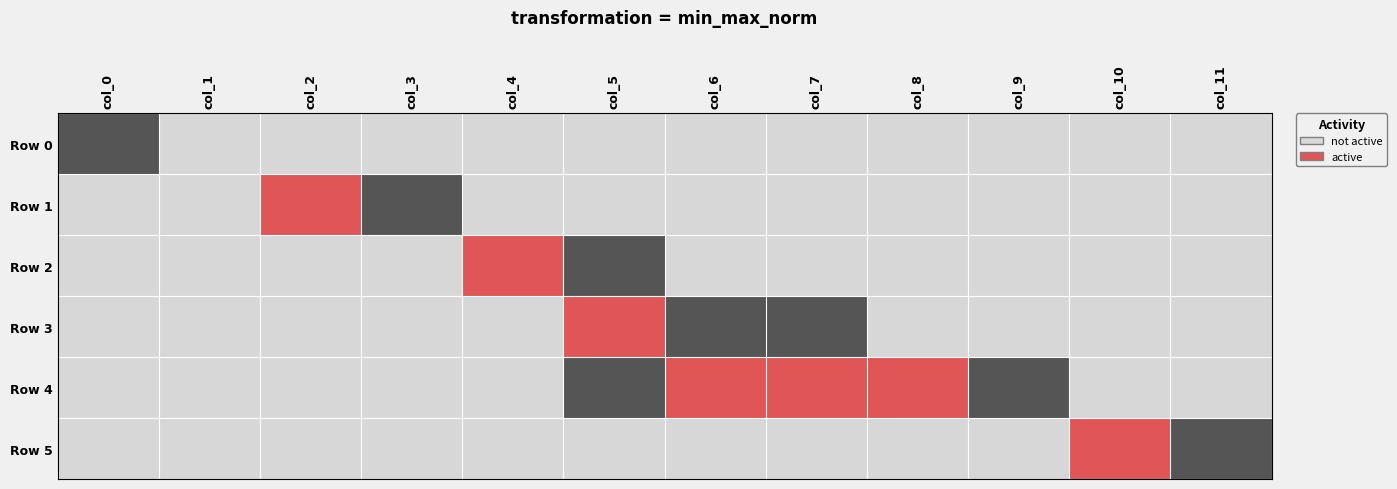

Reading left to right, extract all data points from this chart.

Row 0: col_0=-1	col_1=0	col_2=0	col_3=0	col_4=0	col_5=0	col_6=0	col_7=0	col_8=0	col_9=0	col_10=0	col_11=0
Row 1: col_0=0	col_1=0	col_2=1	col_3=-1	col_4=0	col_5=0	col_6=0	col_7=0	col_8=0	col_9=0	col_10=0	col_11=0
Row 2: col_0=0	col_1=0	col_2=0	col_3=0	col_4=1	col_5=-1	col_6=0	col_7=0	col_8=0	col_9=0	col_10=0	col_11=0
Row 3: col_0=0	col_1=0	col_2=0	col_3=0	col_4=0	col_5=1	col_6=-1	col_7=-1	col_8=0	col_9=0	col_10=0	col_11=0
Row 4: col_0=0	col_1=0	col_2=0	col_3=0	col_4=0	col_5=-1	col_6=1	col_7=1	col_8=1	col_9=-1	col_10=0	col_11=0
Row 5: col_0=0	col_1=0	col_2=0	col_3=0	col_4=0	col_5=0	col_6=0	col_7=0	col_8=0	col_9=0	col_10=1	col_11=-1